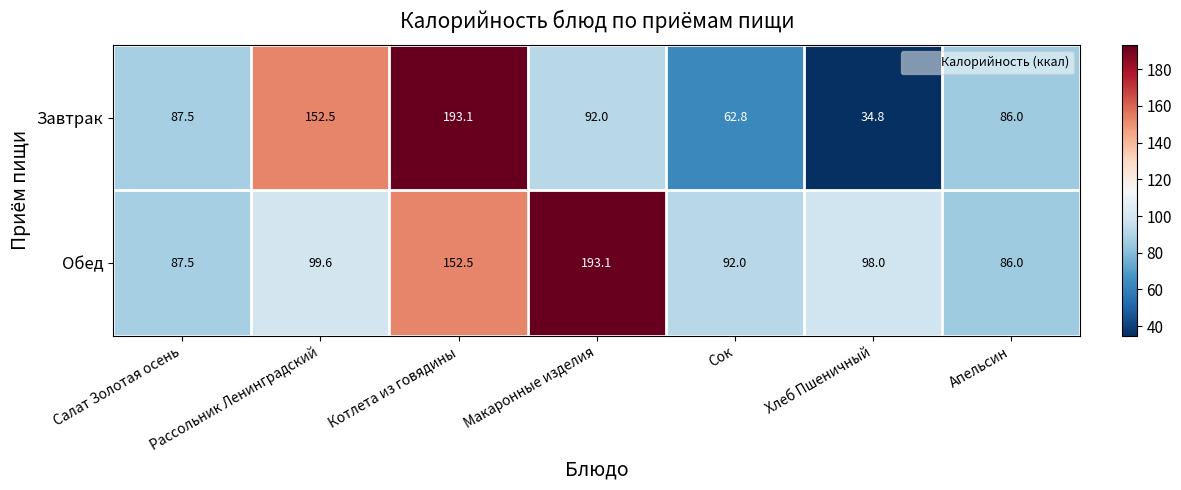

At how many categories does at least one series exceed 109?

3